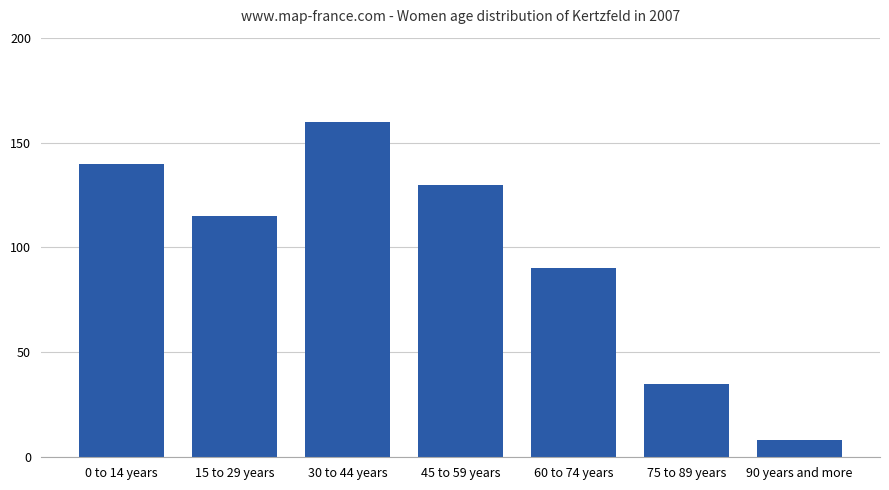

Reading right to left, list all the values displayed in this chart.

90 years and more=8	75 to 89 years=35	60 to 74 years=90	45 to 59 years=130	30 to 44 years=160	15 to 29 years=115	0 to 14 years=140